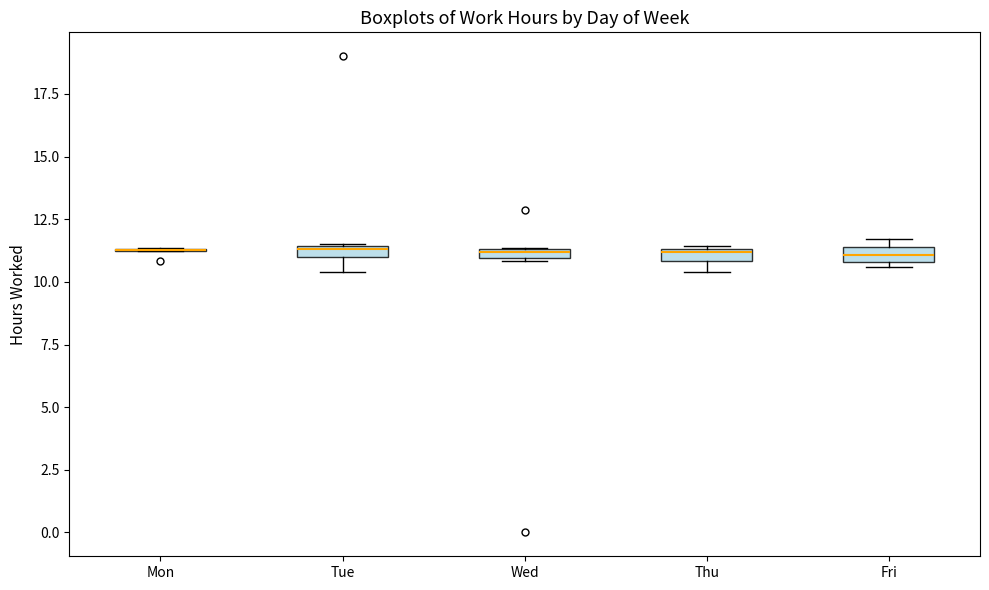

Where is the lower edge of the box for Thu on the y-axis? The values are not printed on the chart, so give them approximately, as read against the axis.

11.0